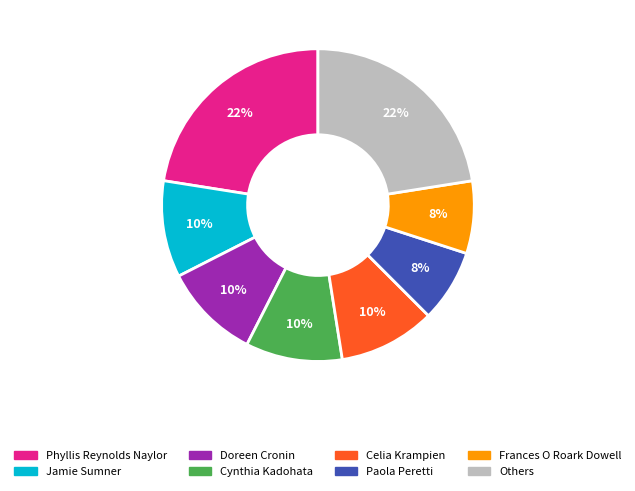

To the nearest percent, what is the difference between the largest and smallest slice percentages?

15%